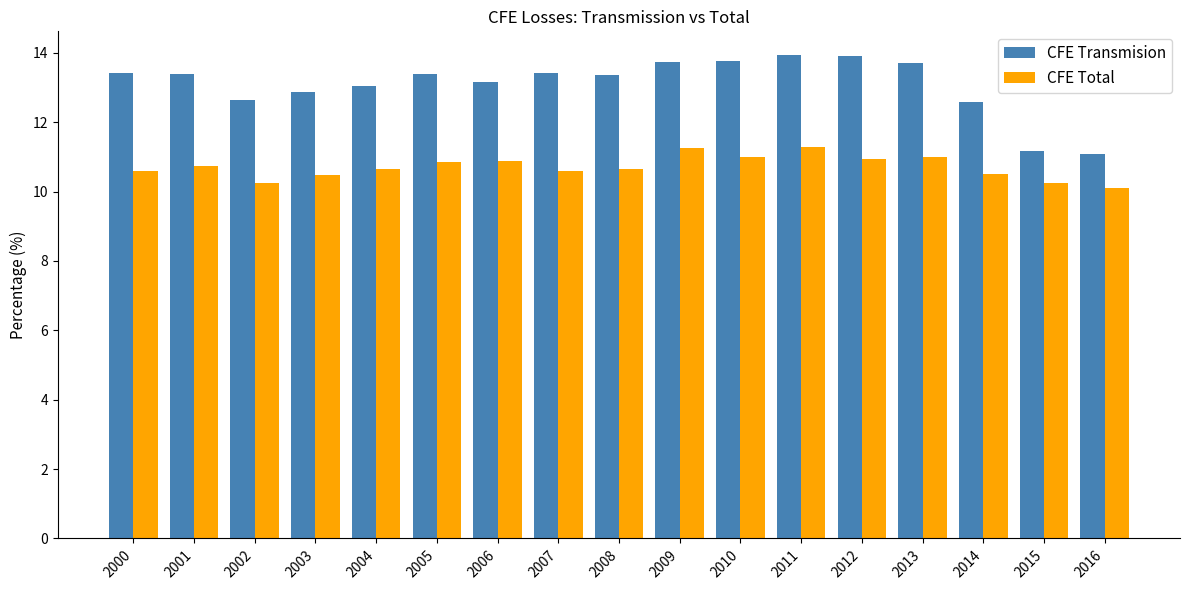

What is the difference between the highest and lowest values at 2014?

2.1